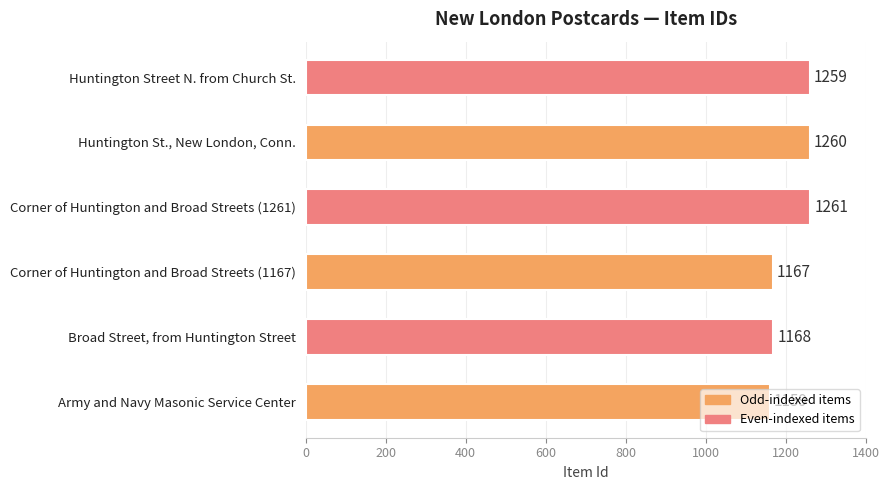

List the labels in order of value, largest first.

Corner of Huntington and Broad Streets (1261), Huntington St., New London, Conn., Huntington Street N. from Church St., Broad Street, from Huntington Street, Corner of Huntington and Broad Streets (1167), Army and Navy Masonic Service Center